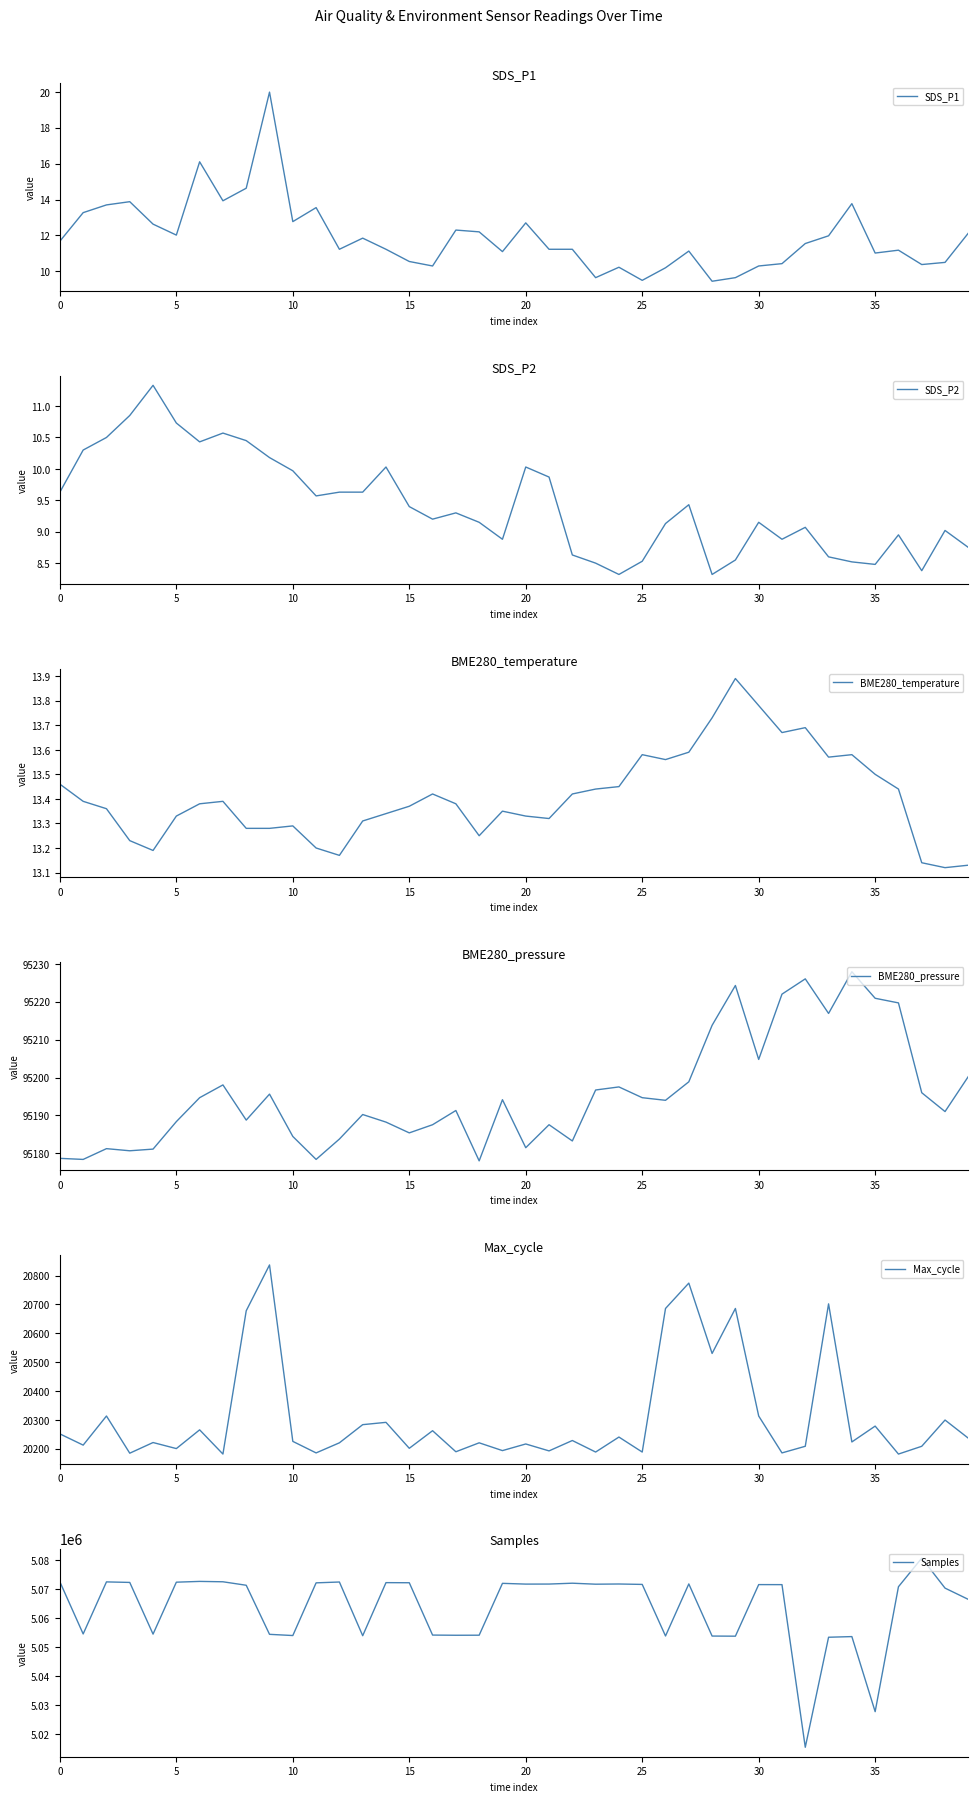

What is the spread (max minus min) of values at 16?

5054134.8